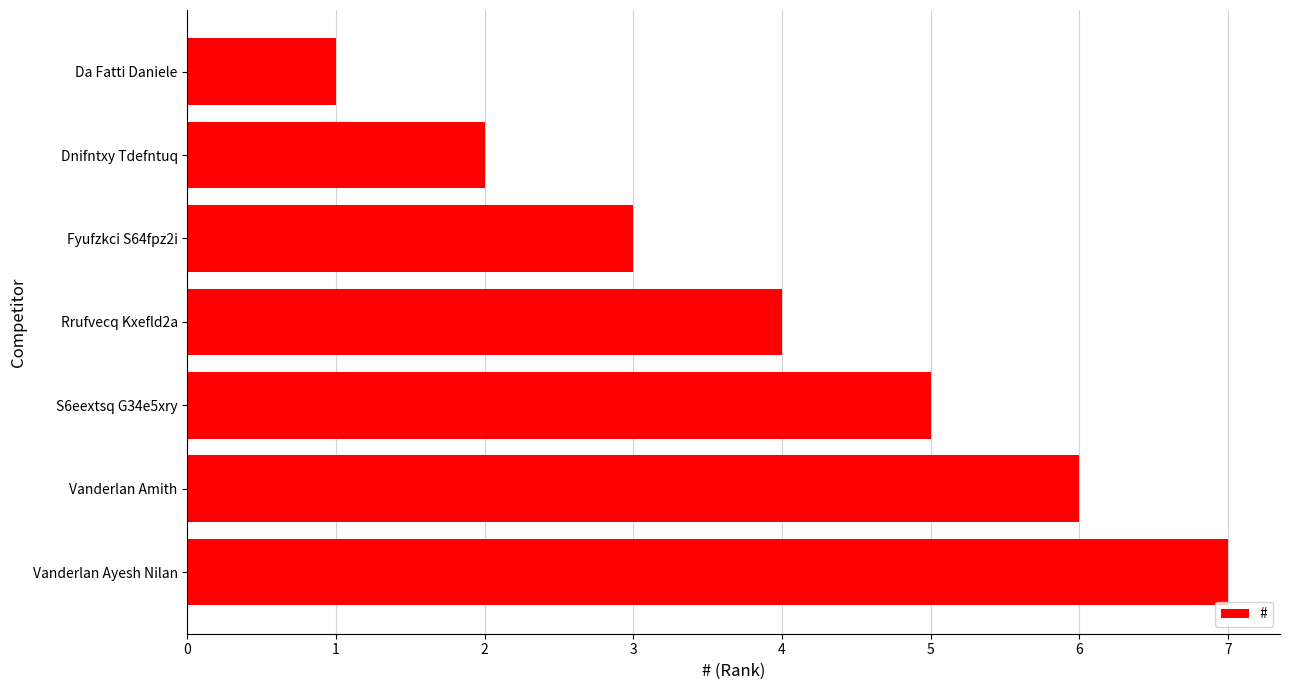

What is the smallest value displayed?

1